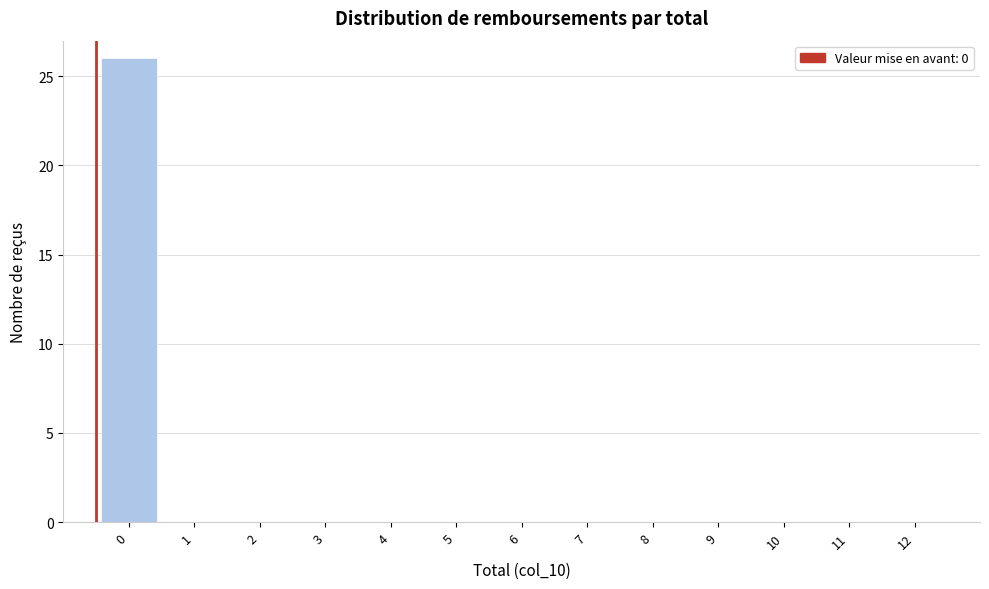

Reading right to left, transcribe all the data shown in this chart.

12=0	11=0	10=0	9=0	8=0	7=0	6=0	5=0	4=0	3=0	2=0	1=0	0=26